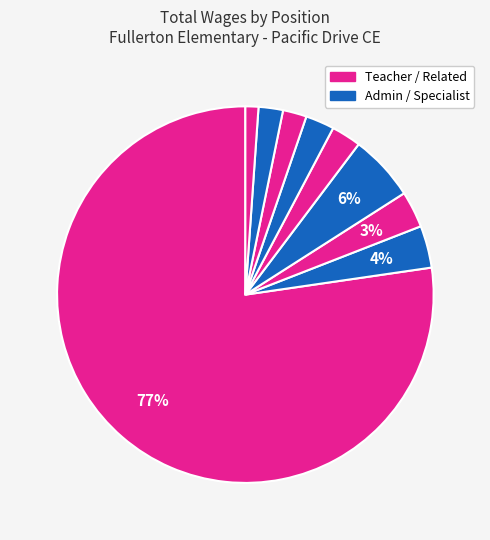

How many segments does this pie chart have?

9